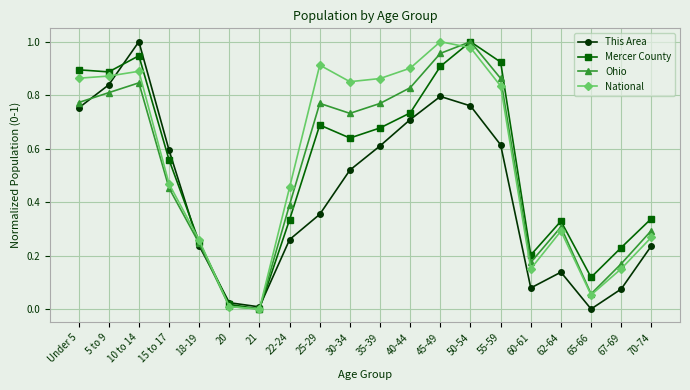

Between 40-44 and 67-69, which series saw the biggest shift?

National